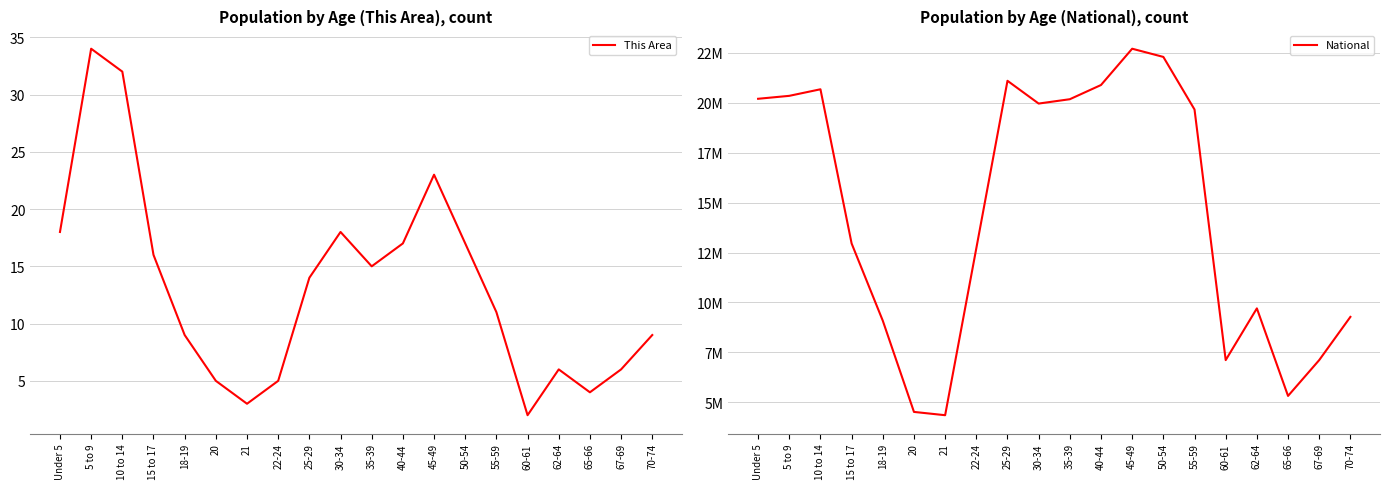

What is the approximate value of National at 10 to 14, to the nearest 10?

20677190